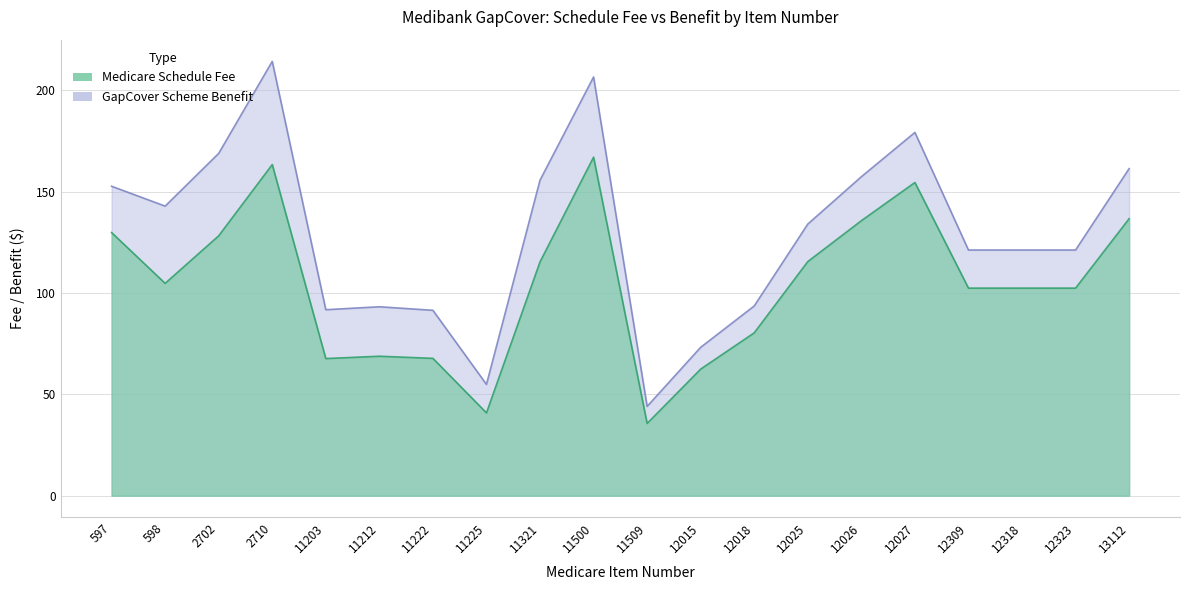

At which category is the sum across all series the highest?

2710